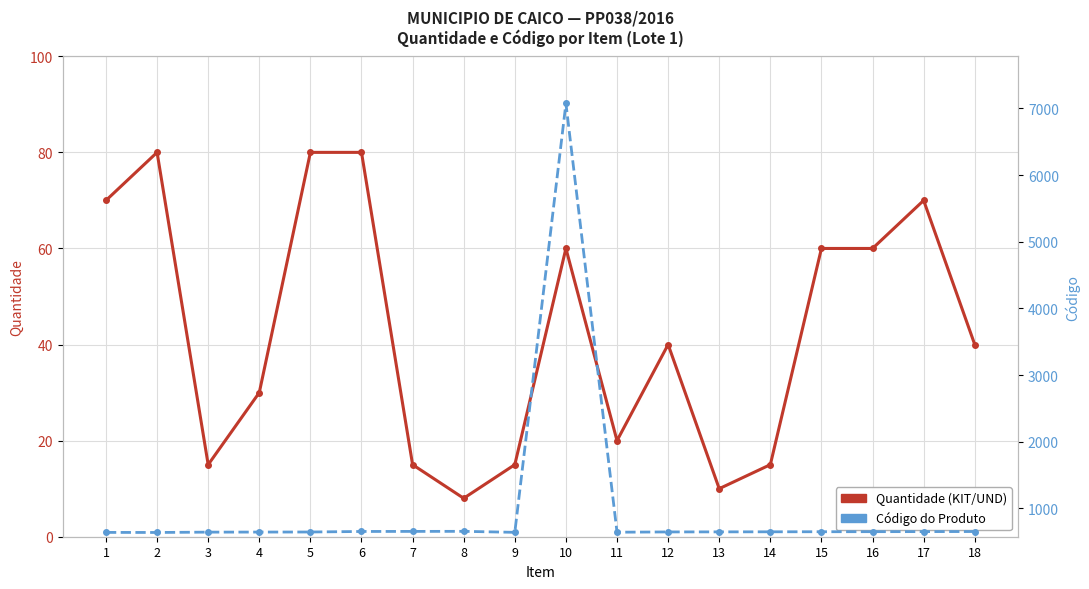

Which has a higher value, 13 or 17?

17